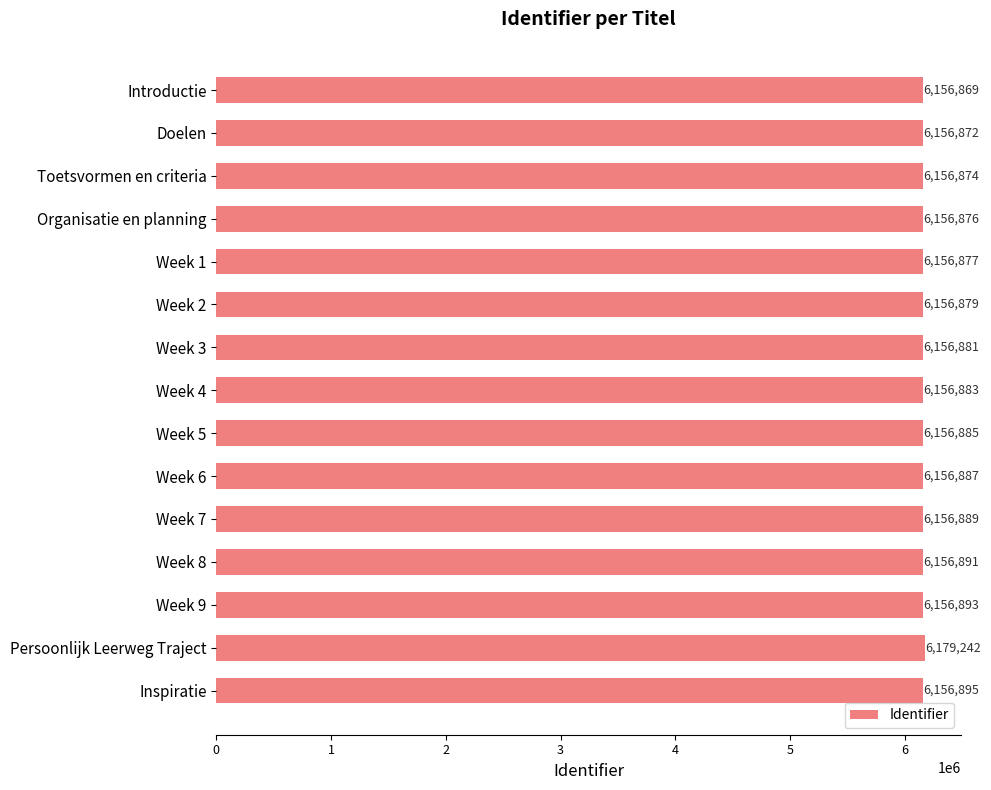

What is the greatest value displayed?

6179242